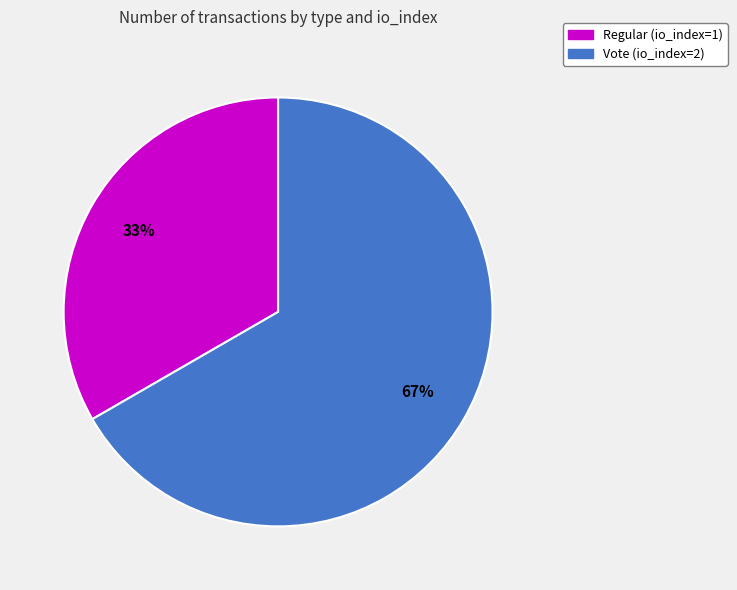

The Regular (io_index=1) slice represents 33% of the pie. True or false?

True